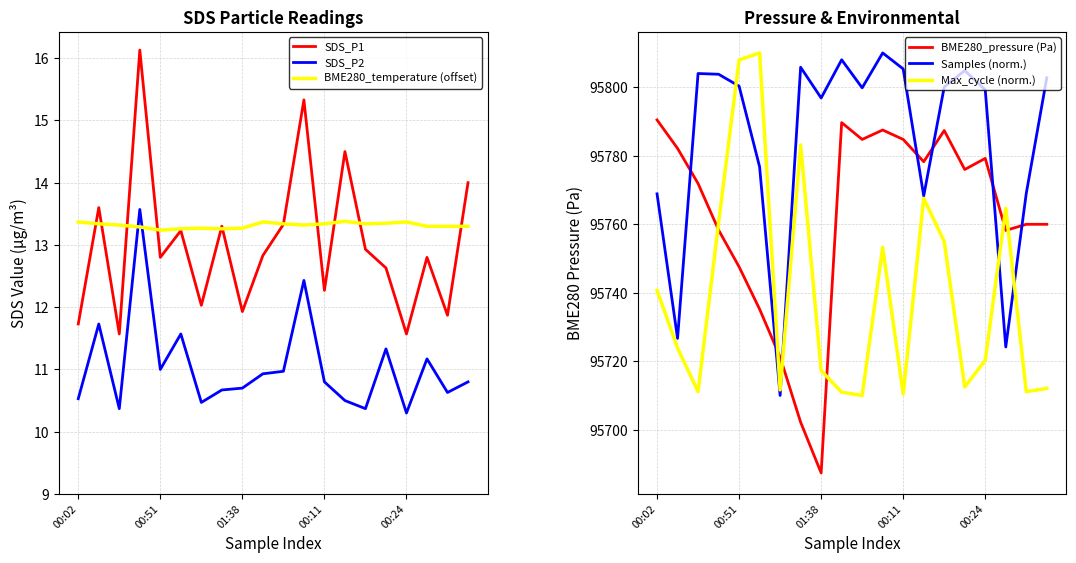

How many categories are shown in the chart?

20